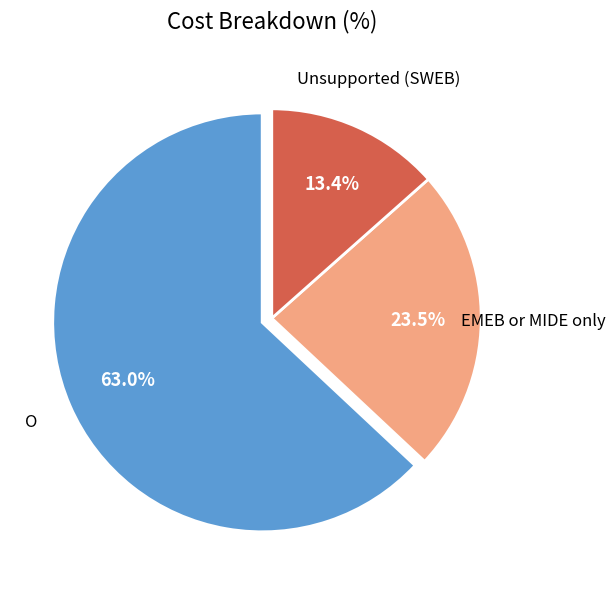

To the nearest percent, what is the average slice percentage?

33%